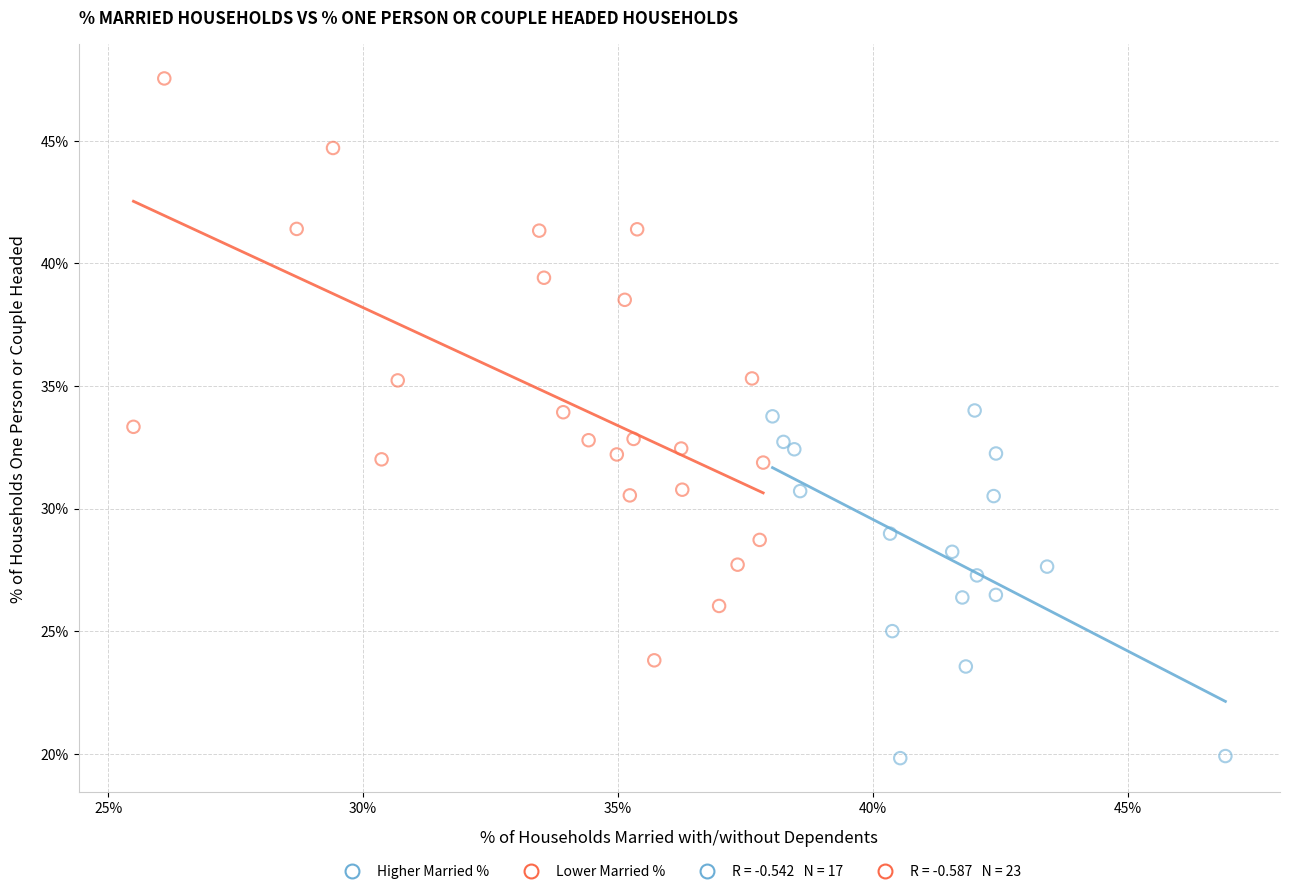

Which series reaches the maximum Y coordinate?

Lower Married %